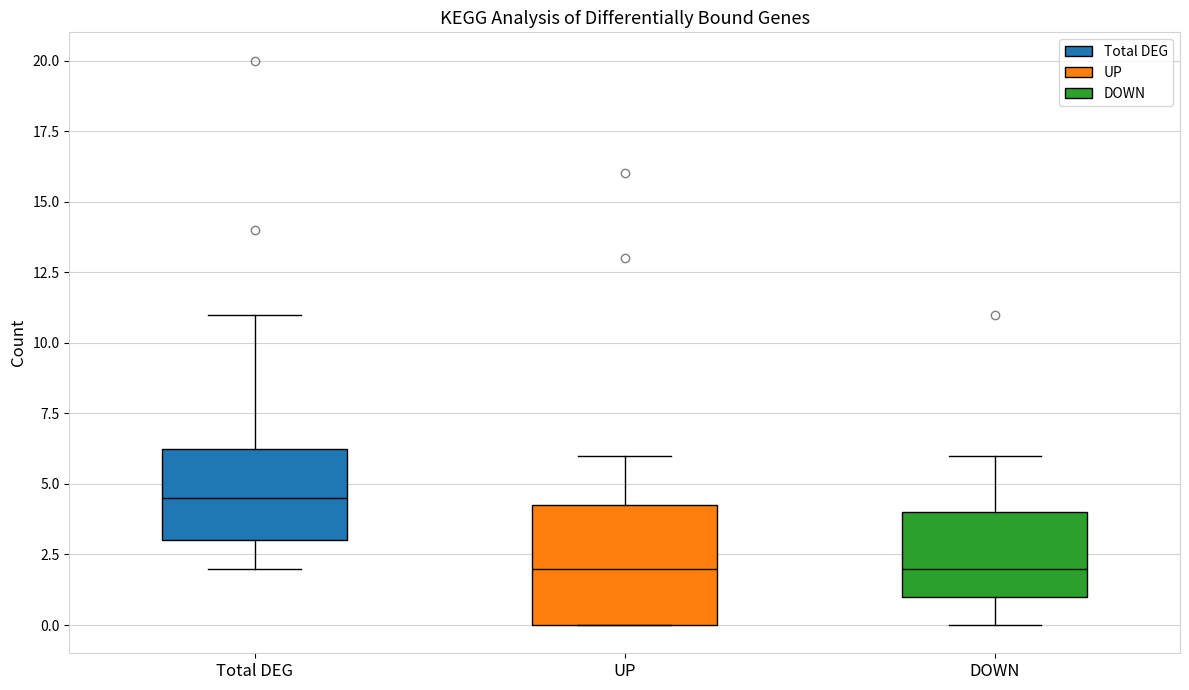

Reading left to right, transcribe this box plot: for each box, give where its median line is, the range the box spans, and where its two whiskers end, as read against the y-axis. The values are not printed on the chart, so give them approximately, as read against the axis.

Total DEG: median 4.5, box 3.0 to 6.5, whiskers 2.0 to 11.0
UP: median 2.0, box 0.0 to 4.5, whiskers 0.0 to 6.0
DOWN: median 2.0, box 1.0 to 4.0, whiskers 0.0 to 6.0